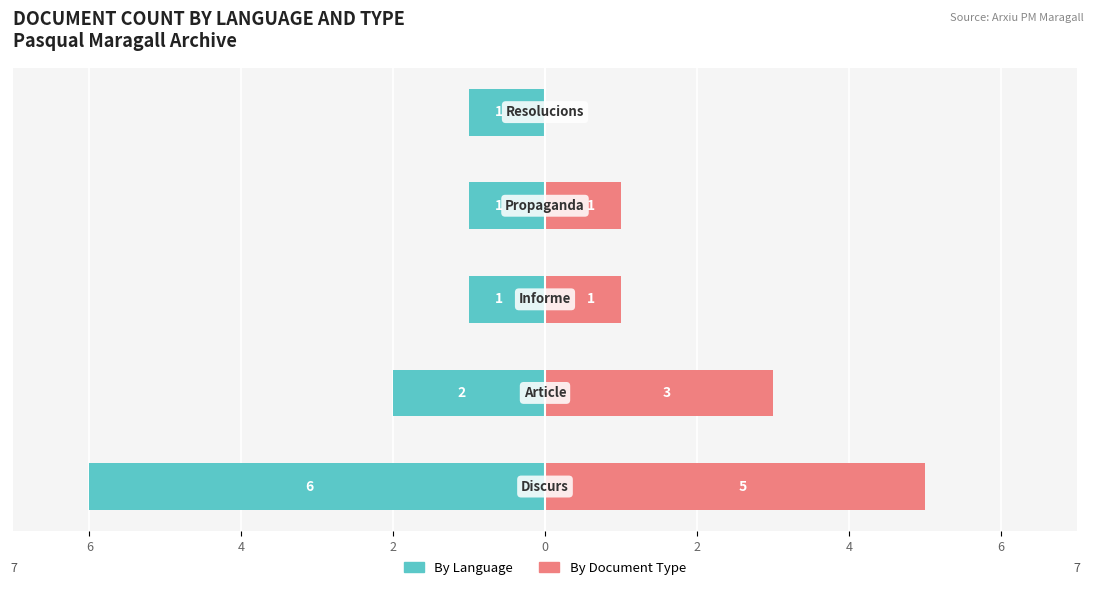

What is the average value of the By Language (Català/Castellà/Anglès) series?

-2